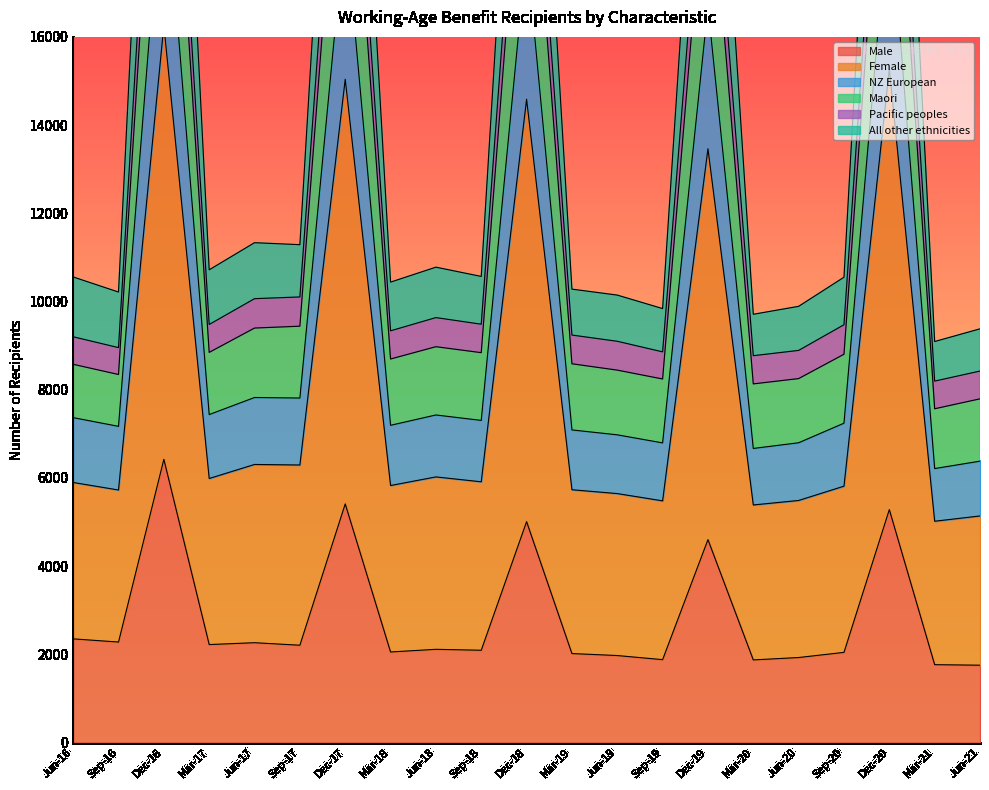

At which category is the sum across all series the highest?

Dec-16